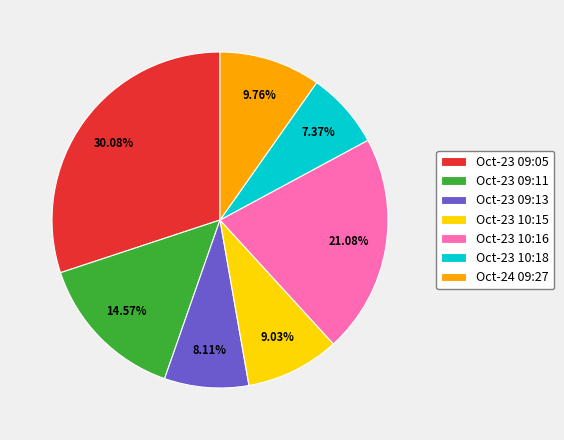

Does any single category account for the majority?

No